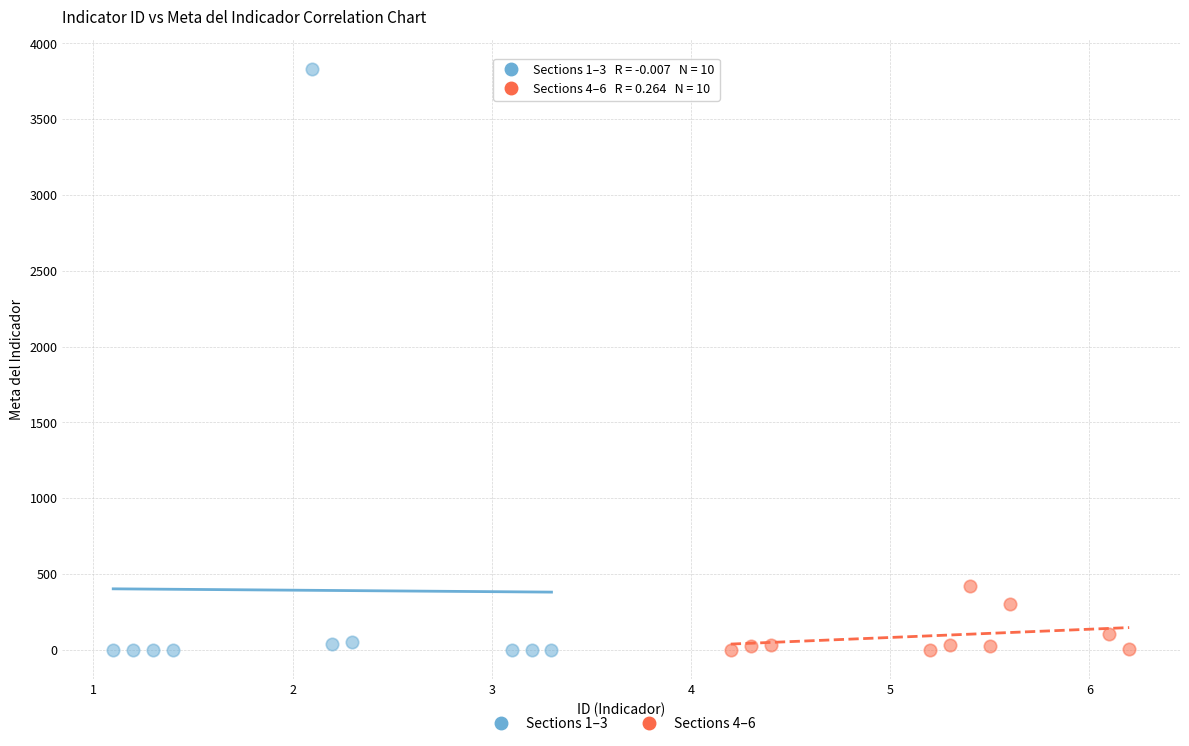

Which series reaches the maximum Y coordinate?

Sections 1–3